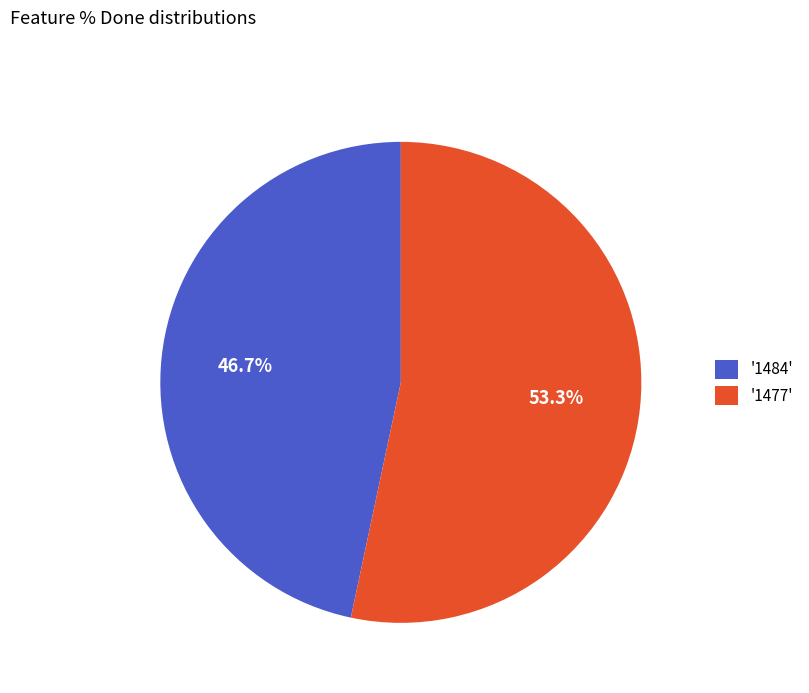

What is the ratio of the value at '1477' to the value at '1484'?

1.1